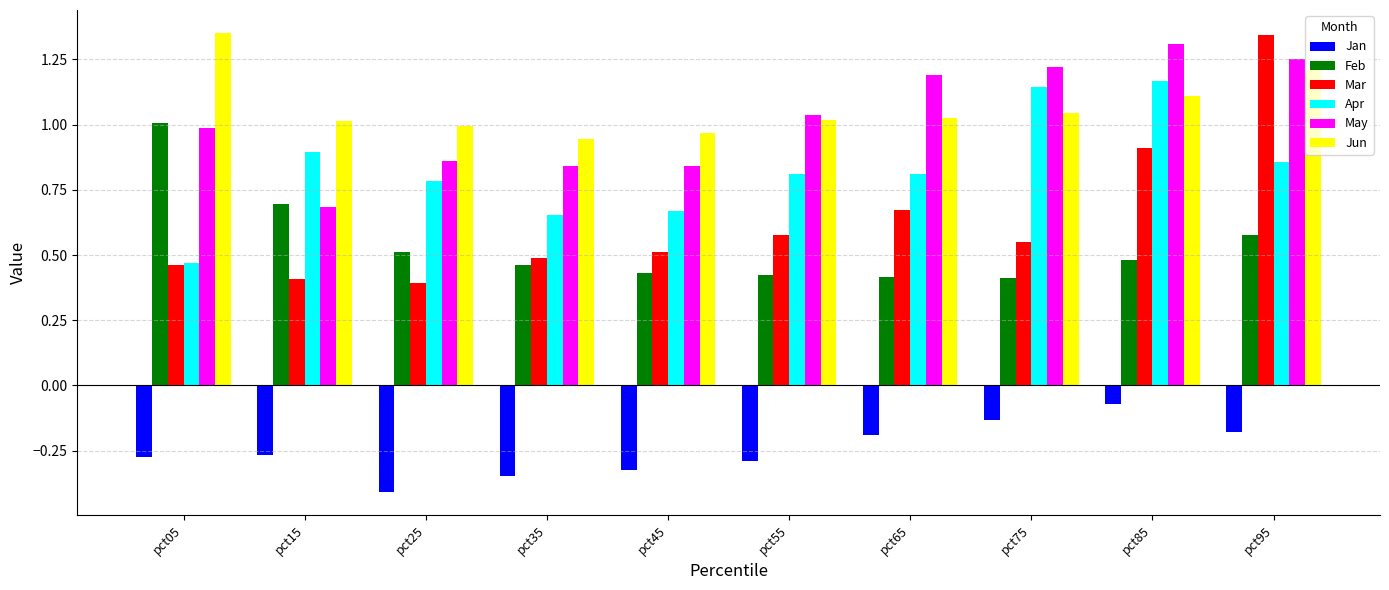

At which label does Mar reach its peak?

pct95